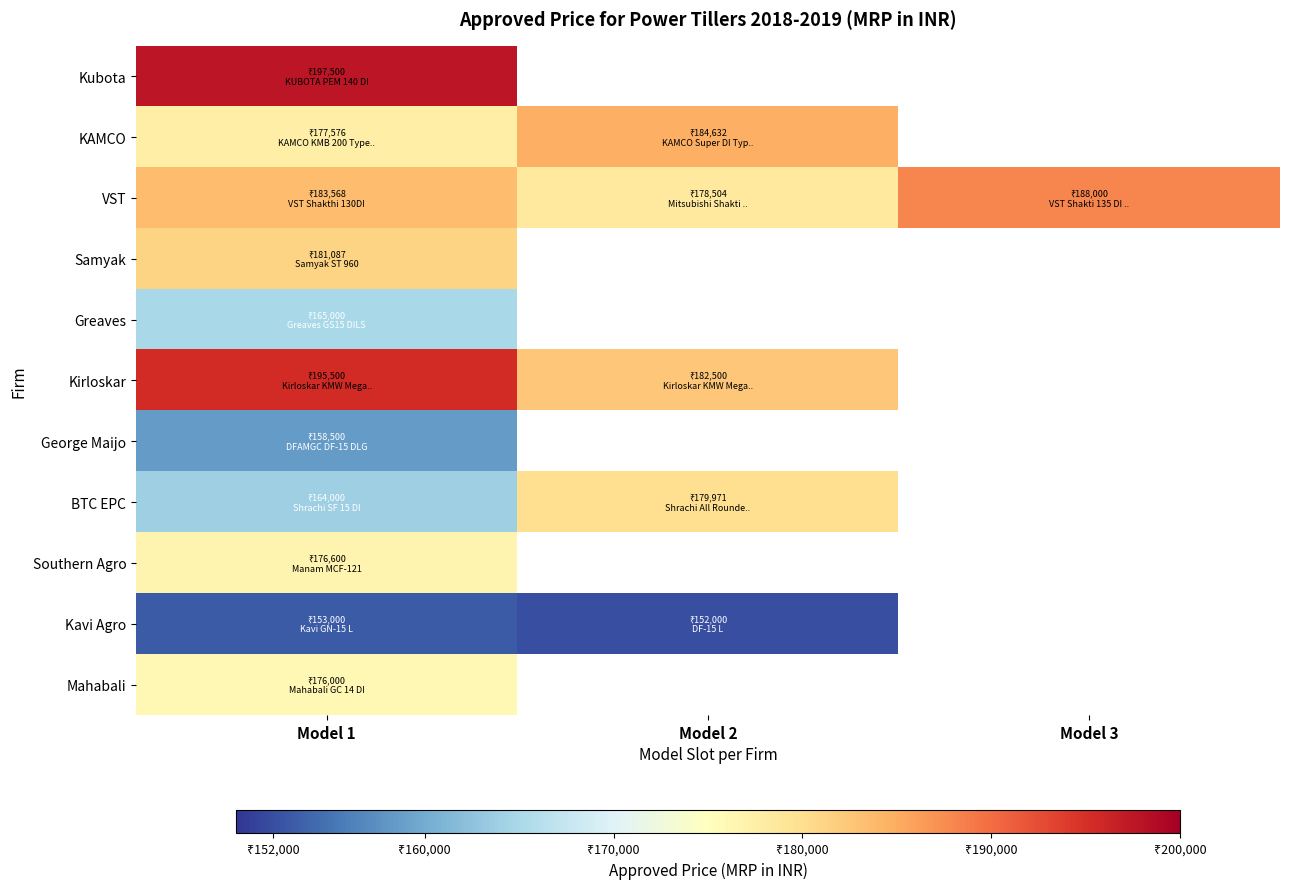

At how many categories does at least one series exceed 184084?

3